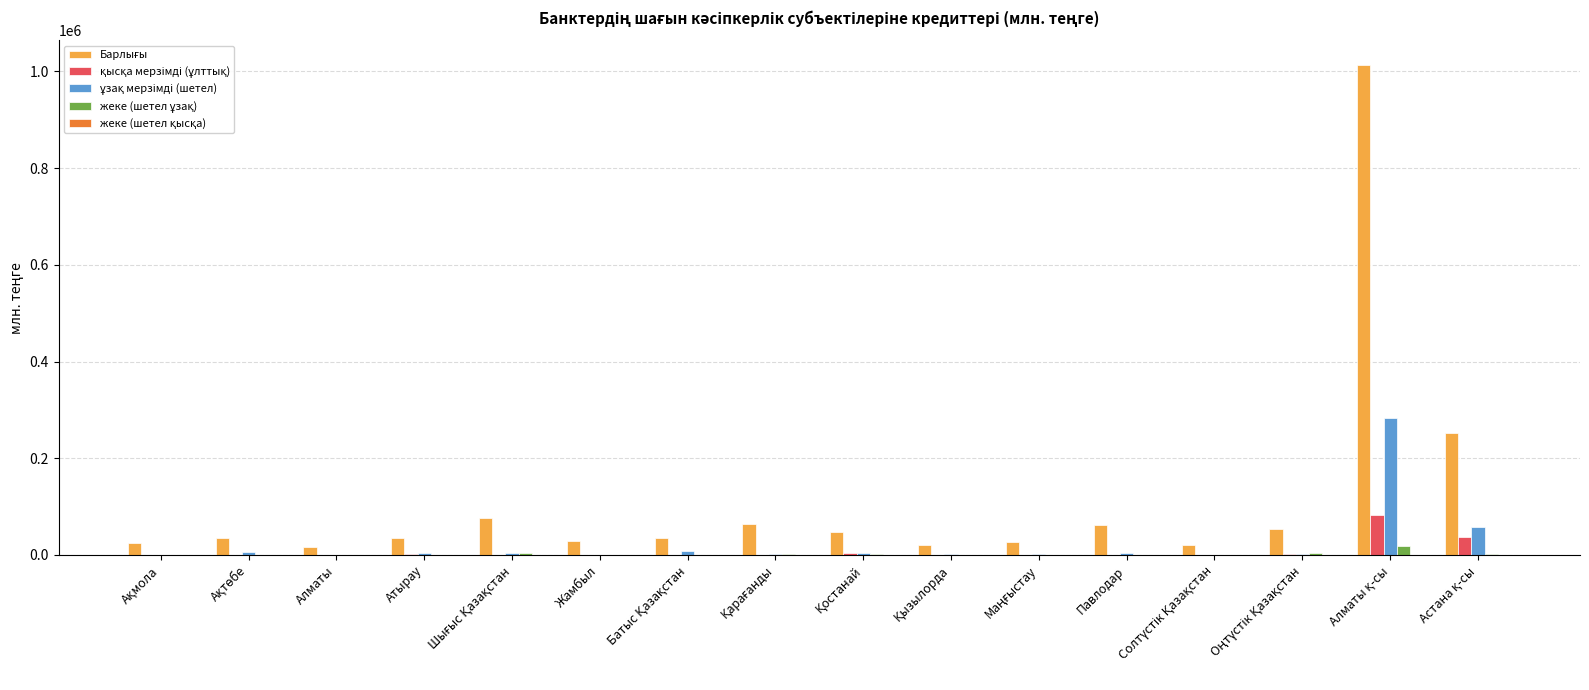

List the labels in order of Барлығы value, largest first.

Алматы қ-сы, Астана қ-сы, Шығыс Қазақстан, Қарағанды, Павлодар, Оңтүстік Қазақстан, Қостанай, Батыс Қазақстан, Ақтөбе, Атырау, Жамбыл, Маңғыстау, Ақмола, Қызылорда, Солтүстік Қазақстан, Алматы